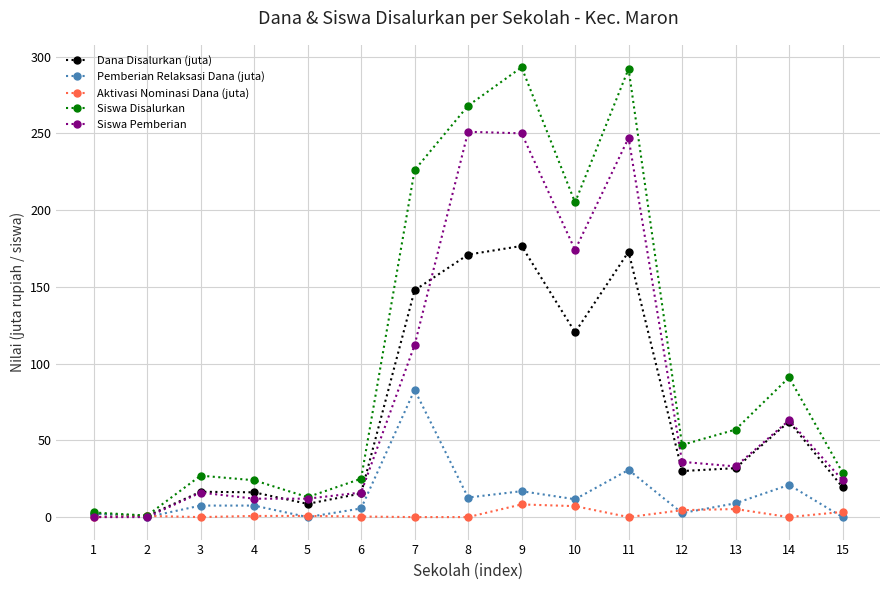

Rank the series by their maximum value, from lowest to highest.

Aktivasi Nominasi Dana (juta), Pemberian Relaksasi Dana (juta), Dana Disalurkan (juta), Siswa Pemberian, Siswa Disalurkan